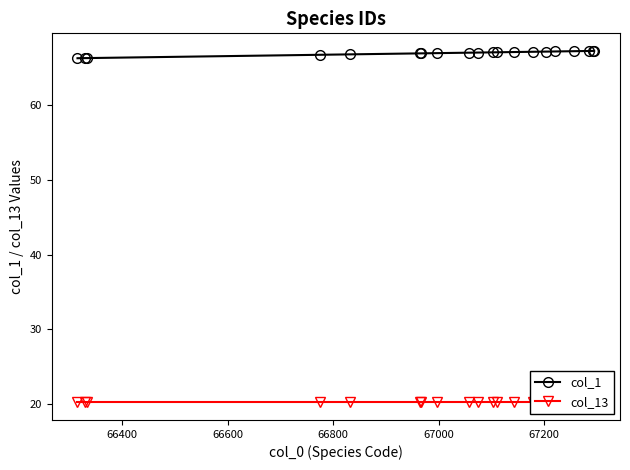

True or false: col_13 and col_1 cross at least once.

False